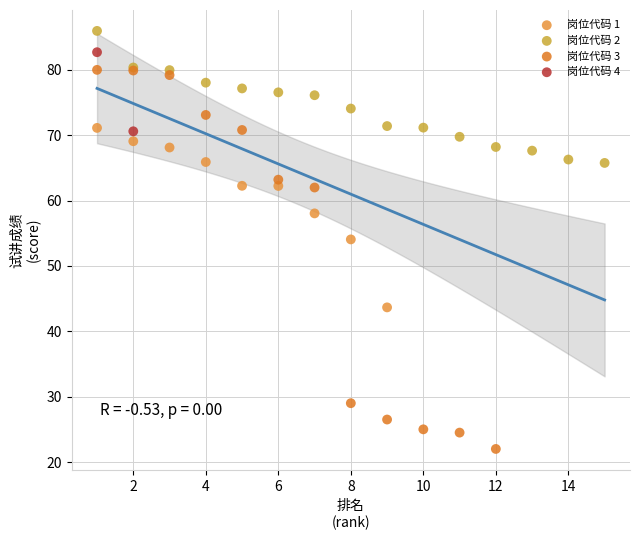

Which series reaches the maximum Y coordinate?

岗位代码 2